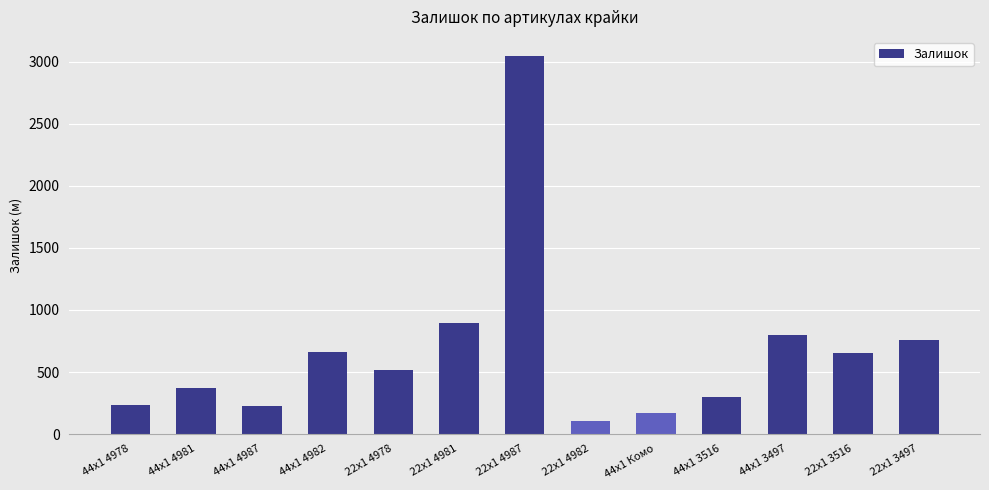

What is the label of the 2nd bar from the right?

22x1 3516